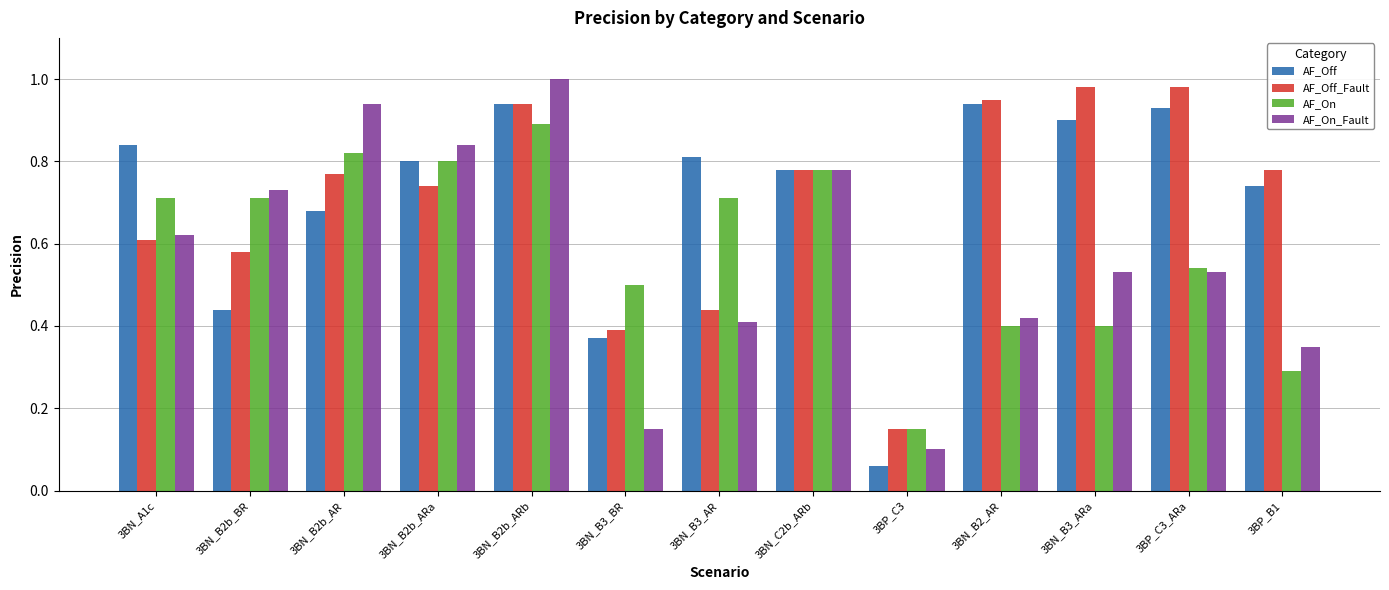

What is the total value across all series at 3BP_C3_ARa?

3.0